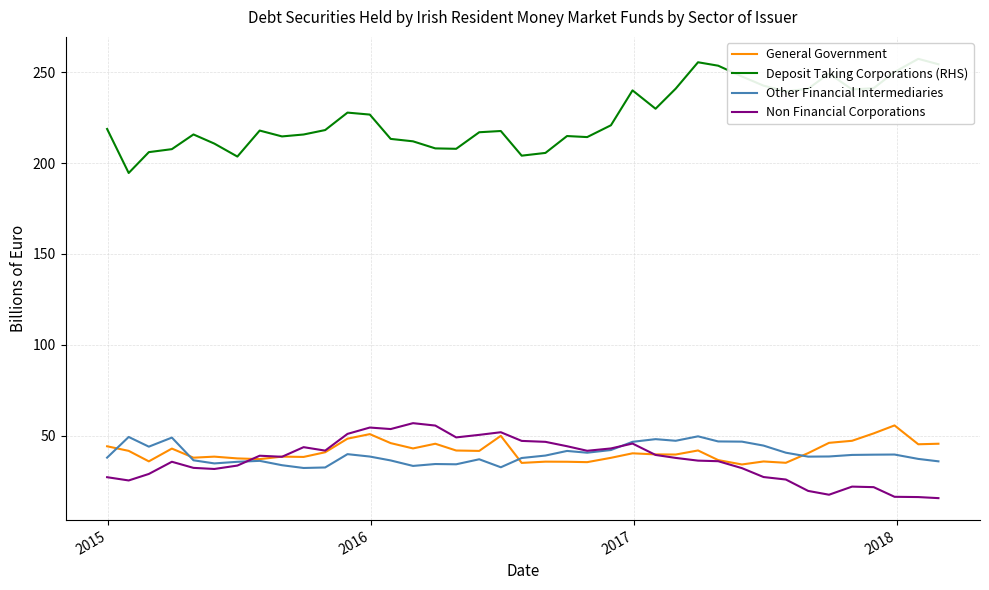

How many data points in Non Financial Corporations are above 37?

20